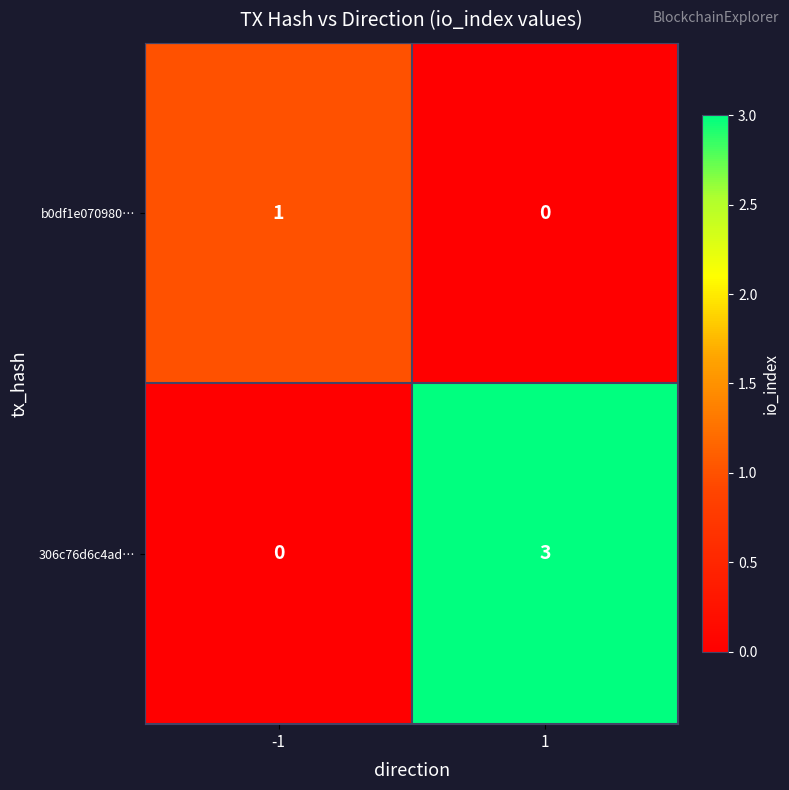

The 306c76d6c4ad… series shows 3 at 1. True or false?

True